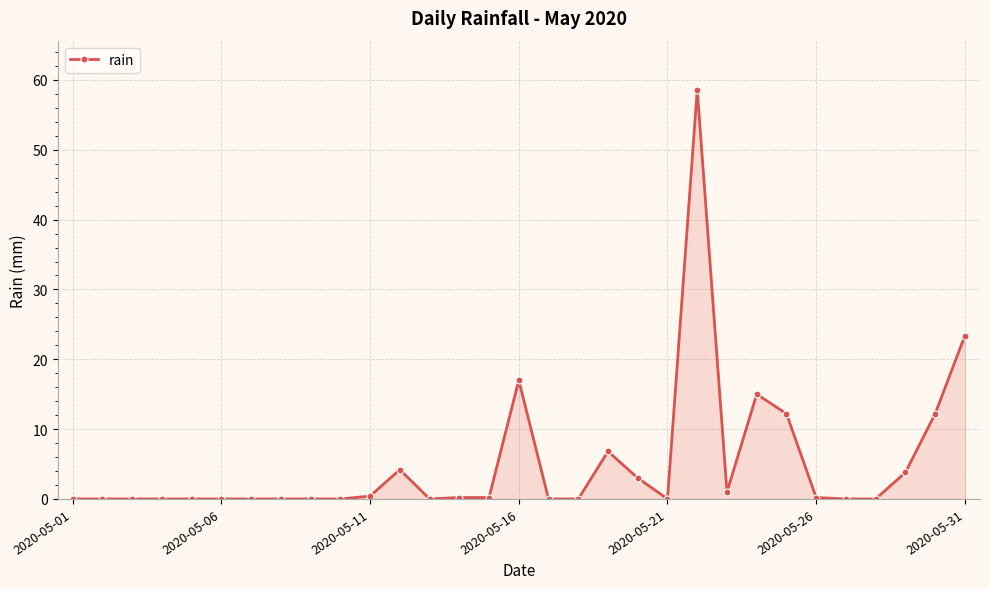

True or false: the data has more than 1 interior local peaks.

True